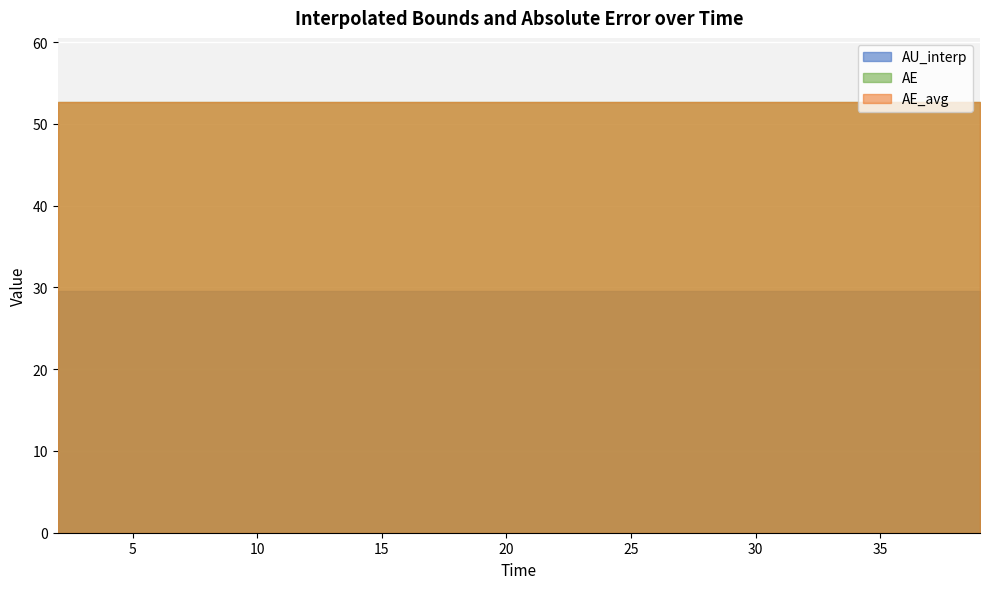

How many lines are shown in the chart?

3